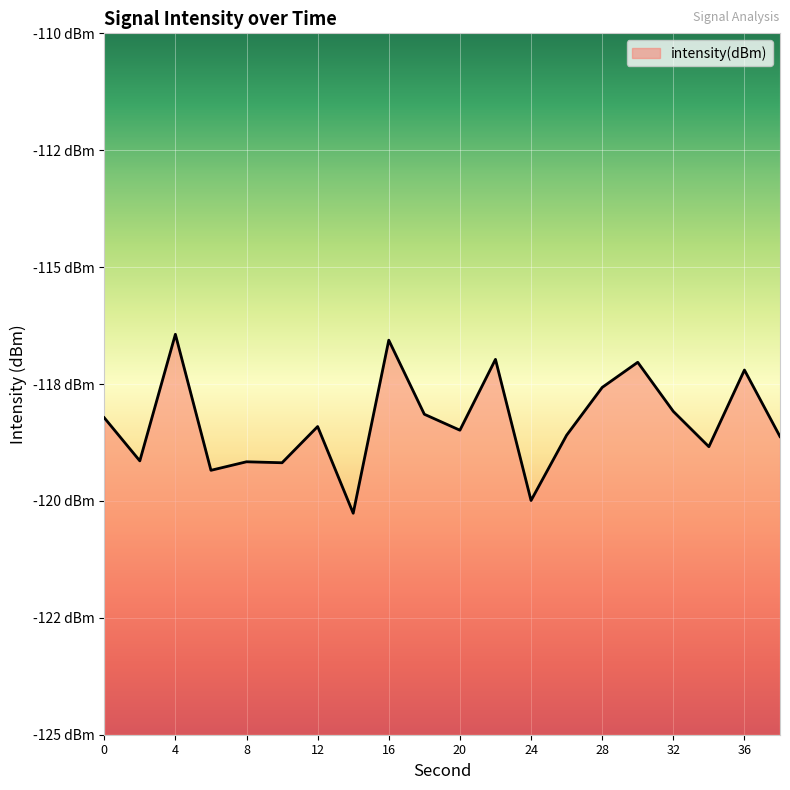

What is the maximum value shown in the chart?

-116.4